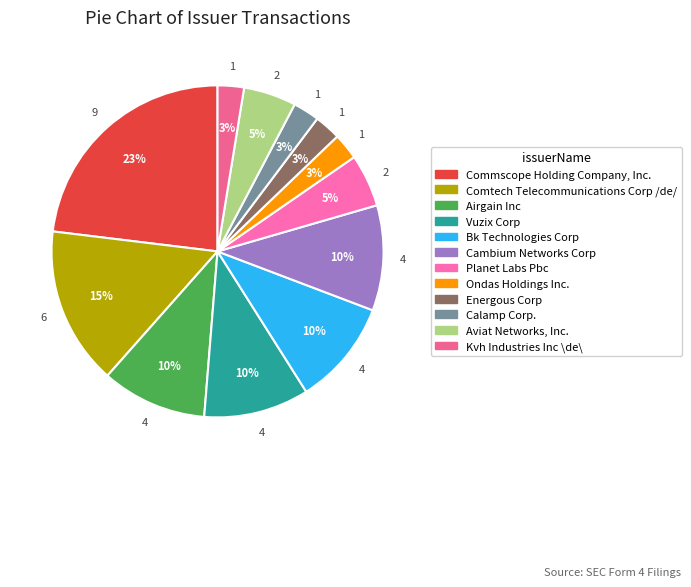

True or false: Comtech Telecommunications Corp /de/ accounts for 15% of the total.

True